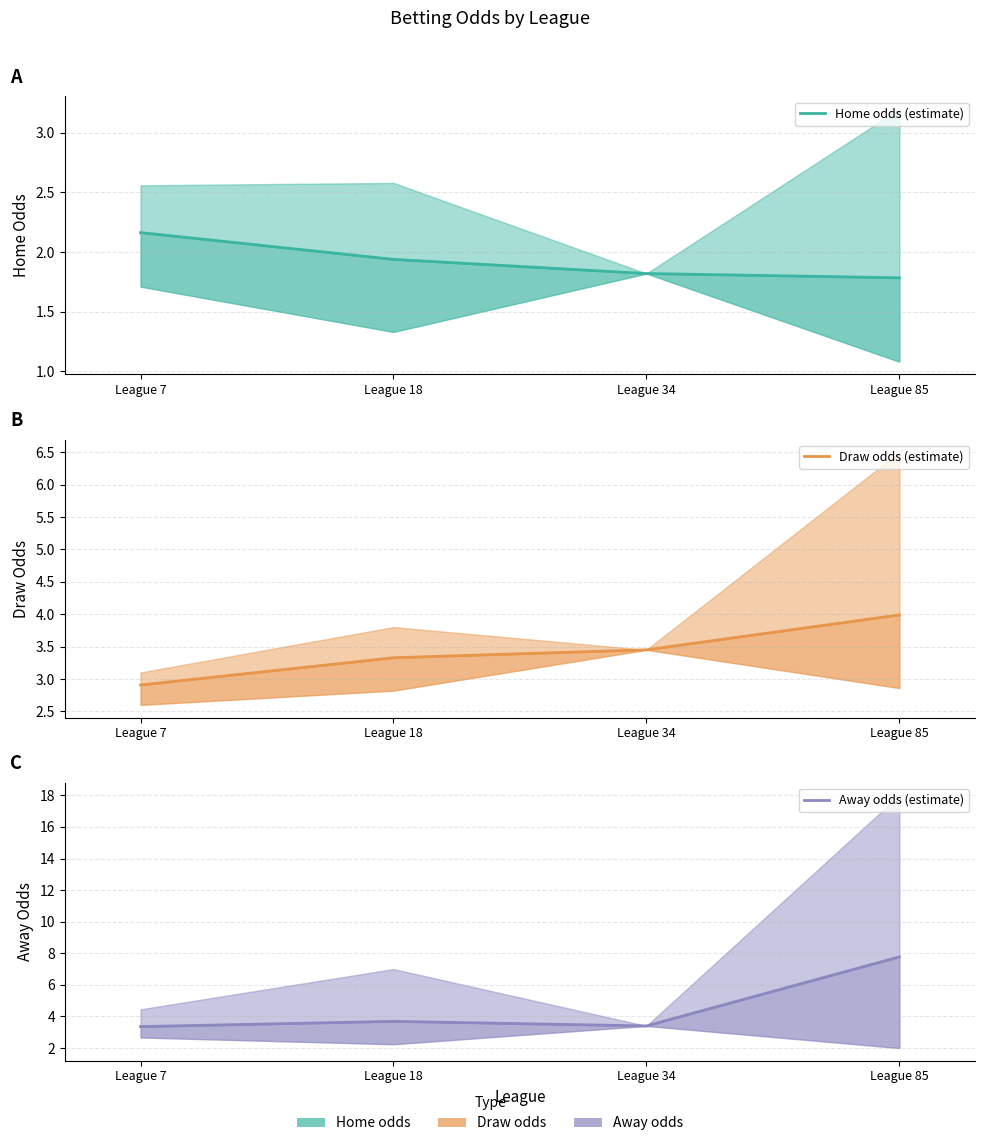

Reading left to right, transcribe all the data shown in this chart.

Home odds (estimate): League 7=2.2	League 18=1.9	League 34=1.8	League 85=1.8
Draw odds (estimate): League 7=2.9	League 18=3.3	League 34=3.5	League 85=4.0
Away odds (estimate): League 7=3.4	League 18=3.7	League 34=3.4	League 85=7.8